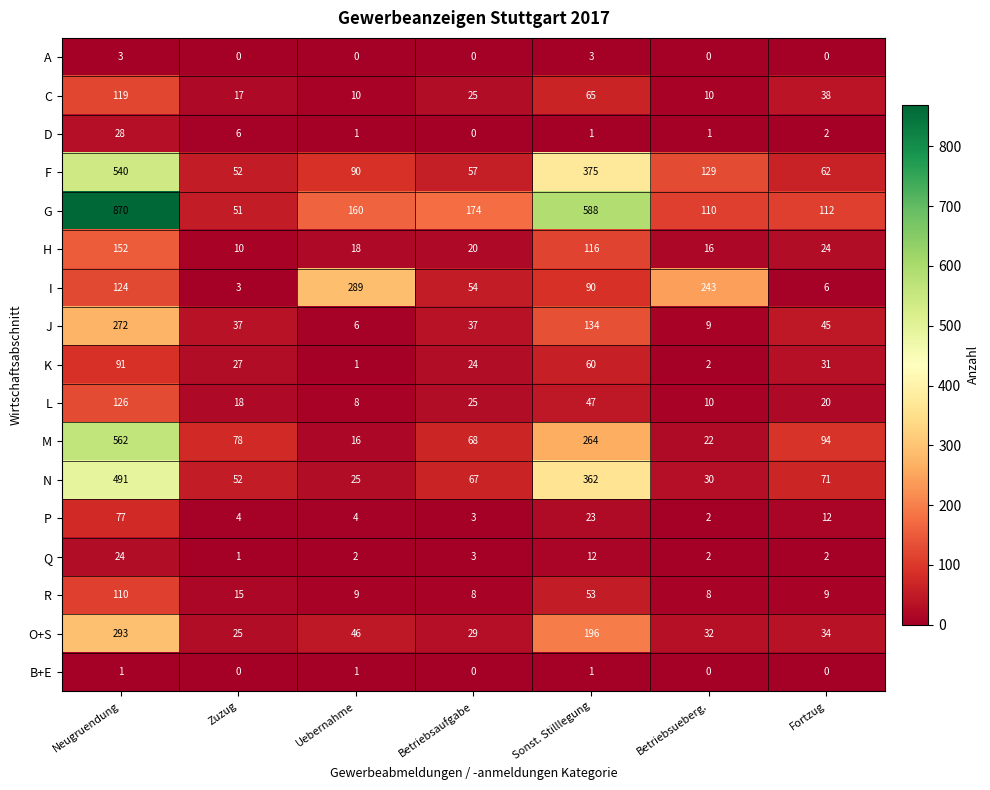

Which label corresponds to the largest value in the chart?

Neugruendung